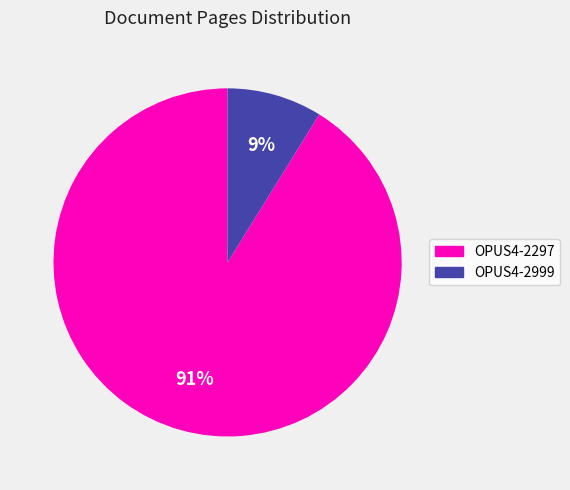

Rank the categories by value from highest to lowest.

OPUS4-2297, OPUS4-2999